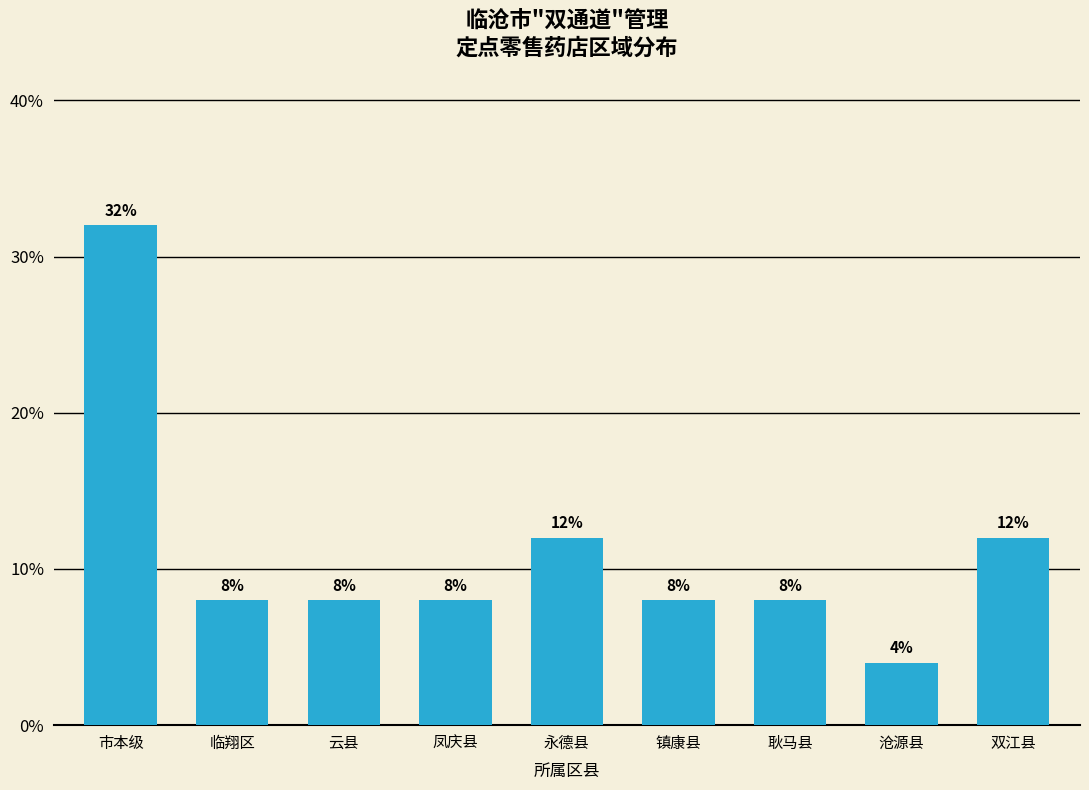

Reading right to left, transcribe all the data shown in this chart.

12	4	8	8	12	8	8	8	32